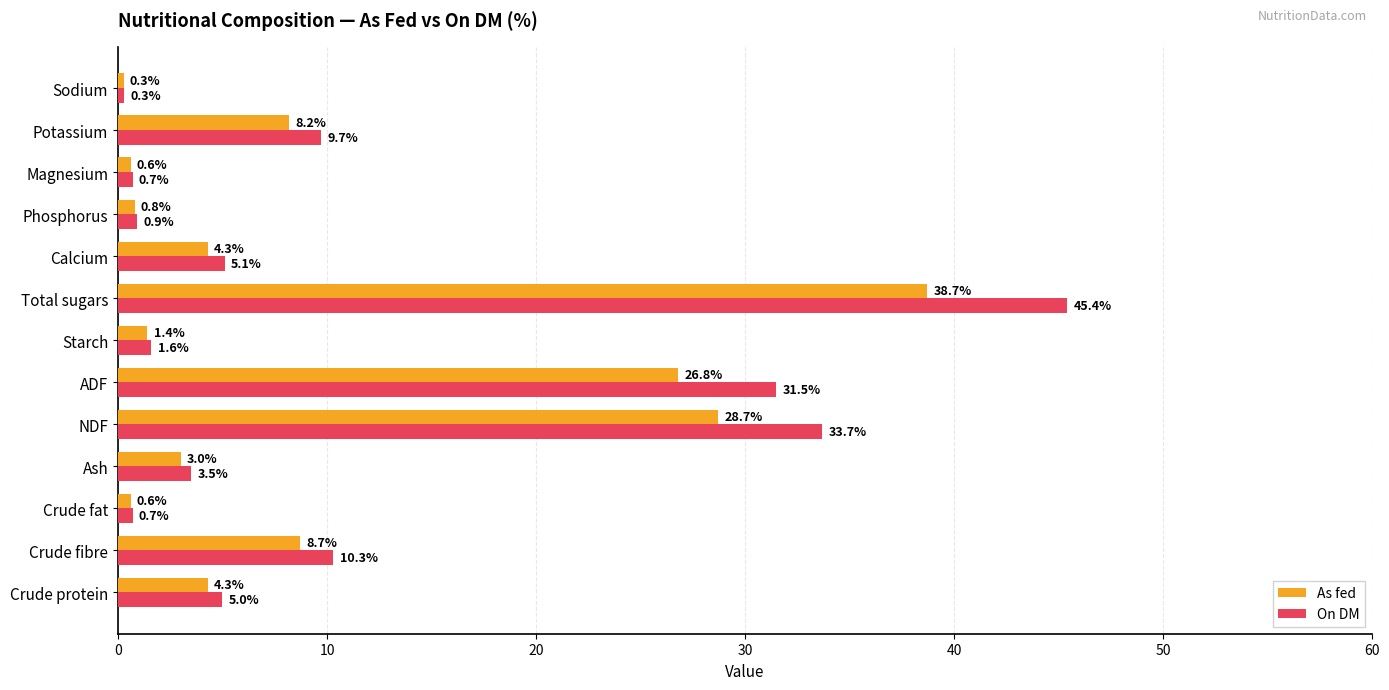

What is the highest value of the On DM series?

45.4